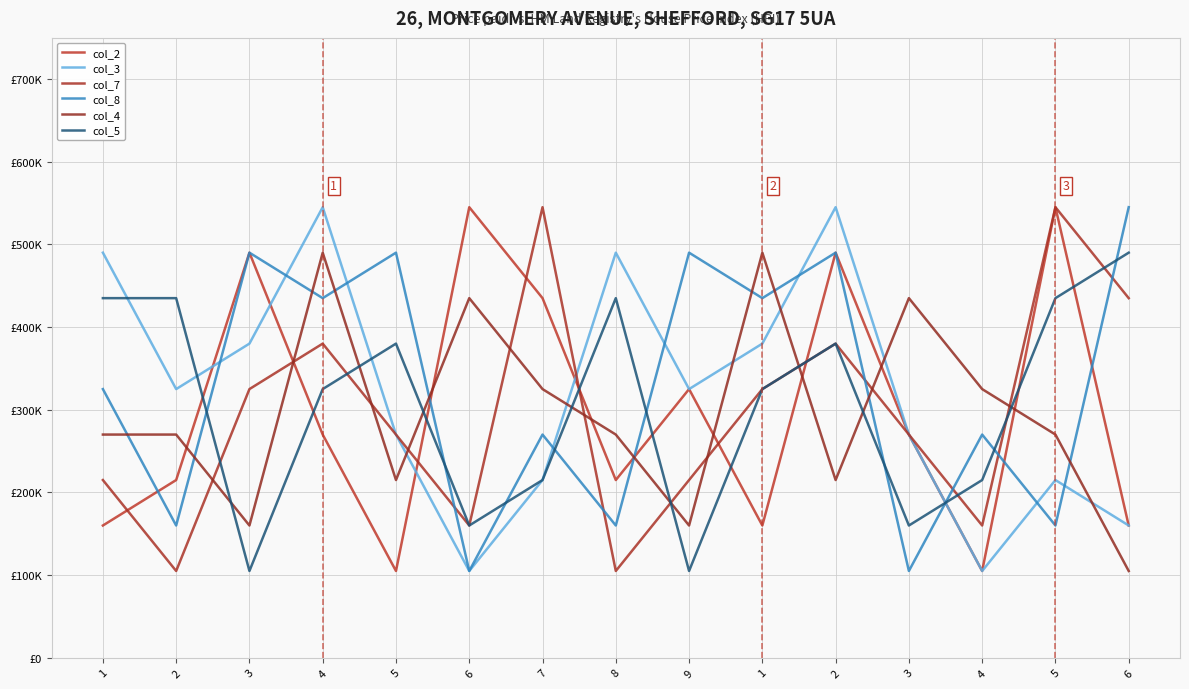

Is this an area chart (filled region under the line)?

No